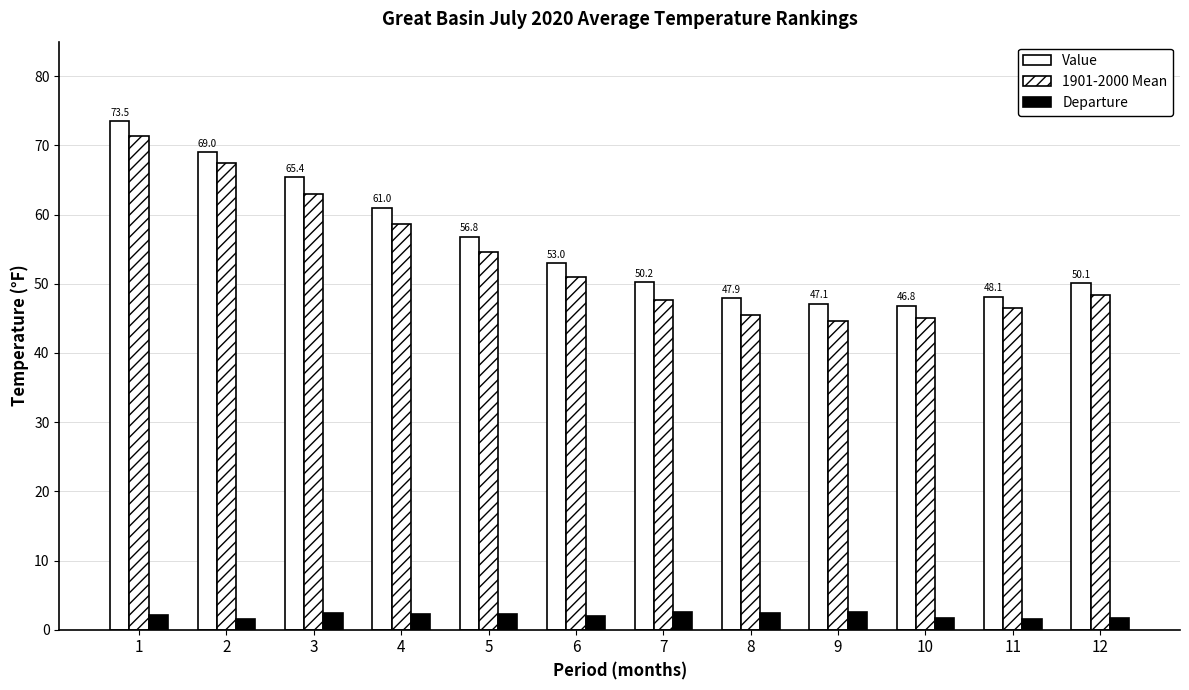

At how many categories does at least one series exceed 58?

4